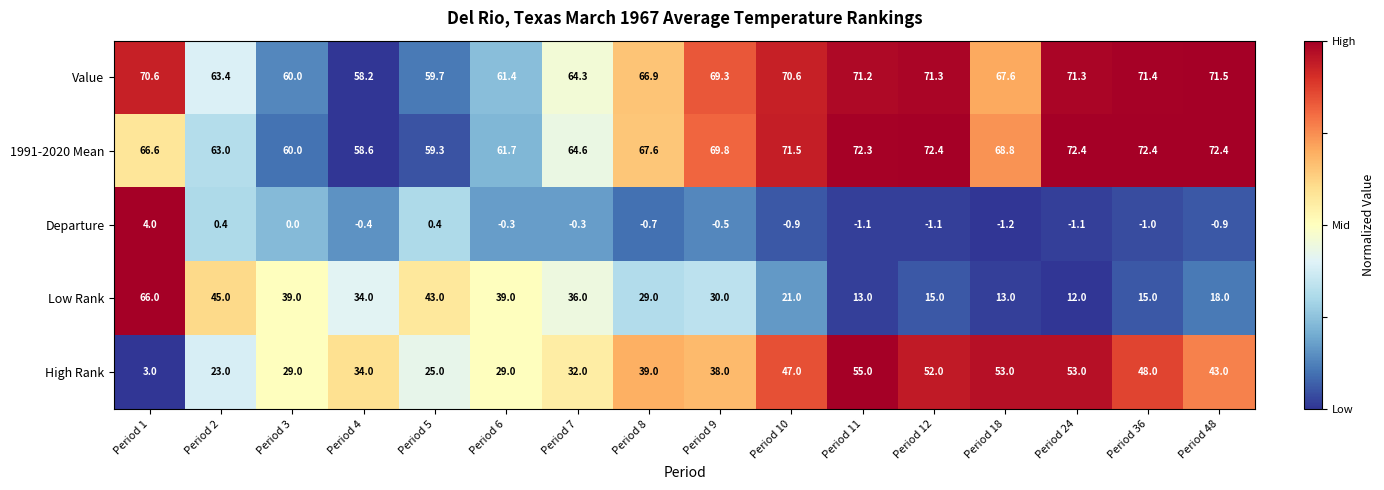

At which label does Value first exceed 69?

Period 1